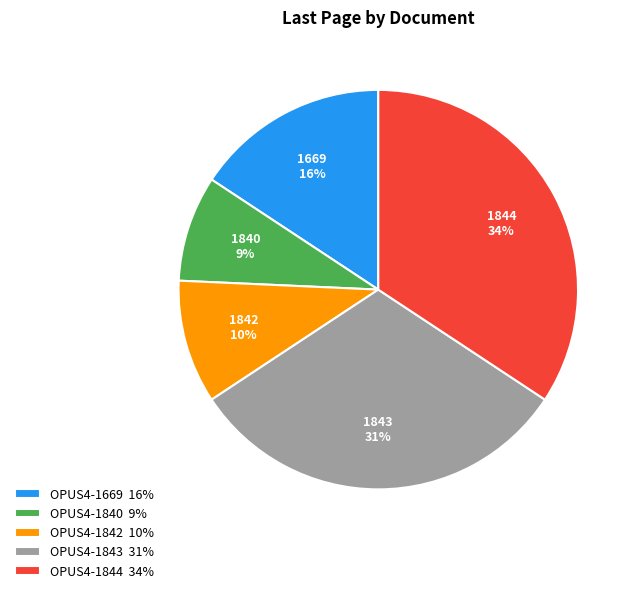

To the nearest percent, what is the difference between the OPUS4-1840 and OPUS4-1669 slice percentages?

7%